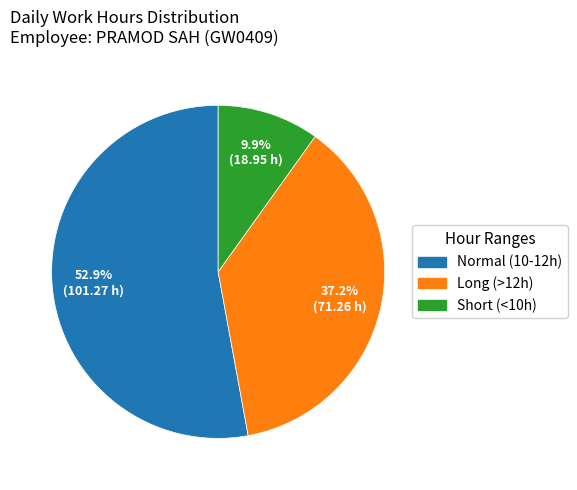

Is there any slice that represents more than half of the pie?

Yes